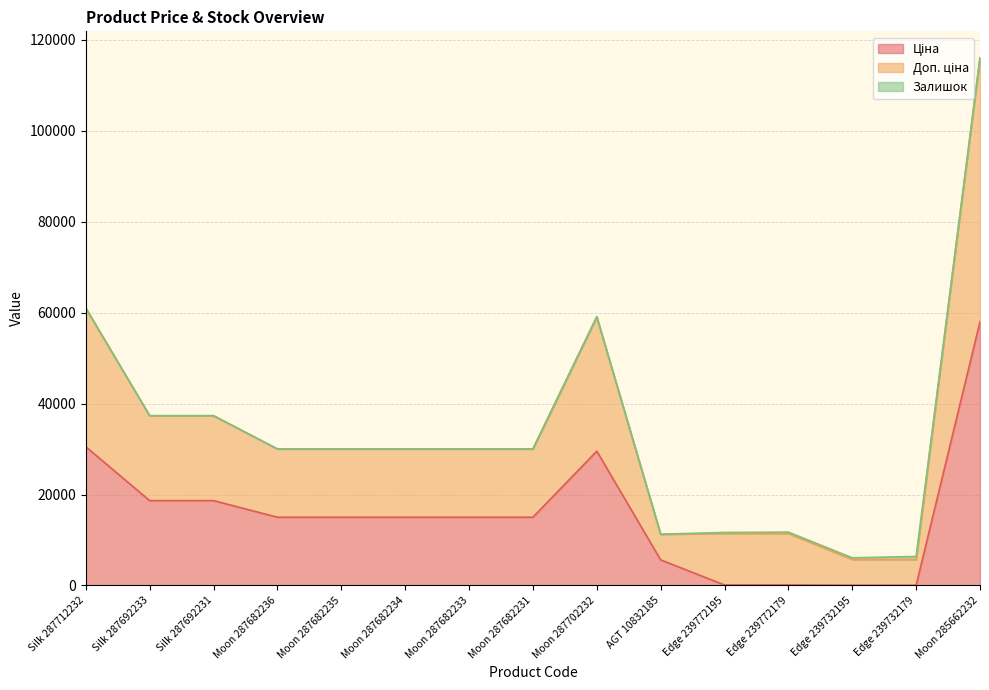

At which category does Доп. ціна reach its first local valley?

AGT 10832185